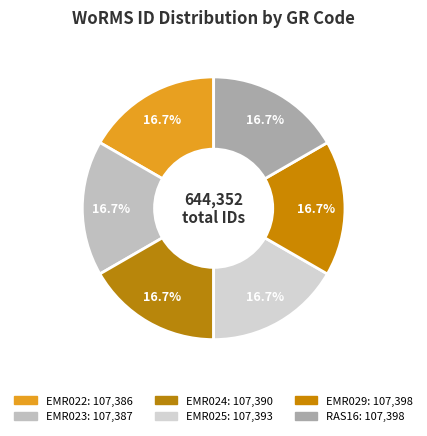

How many slices are in this pie chart?

6